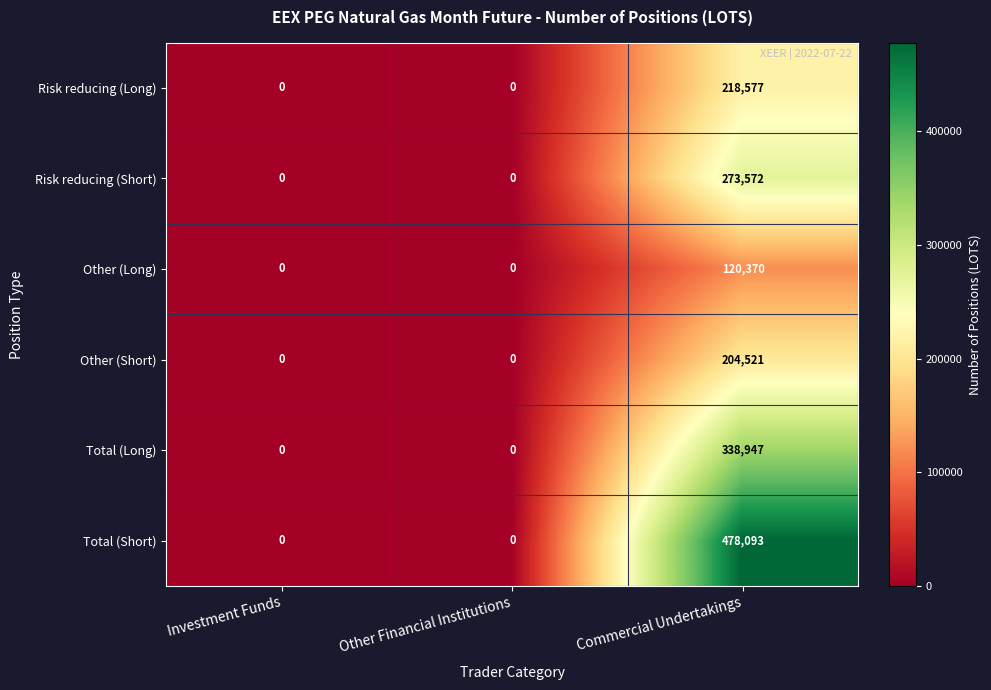

What is the sum of all Risk reducing (Short) values?

273572